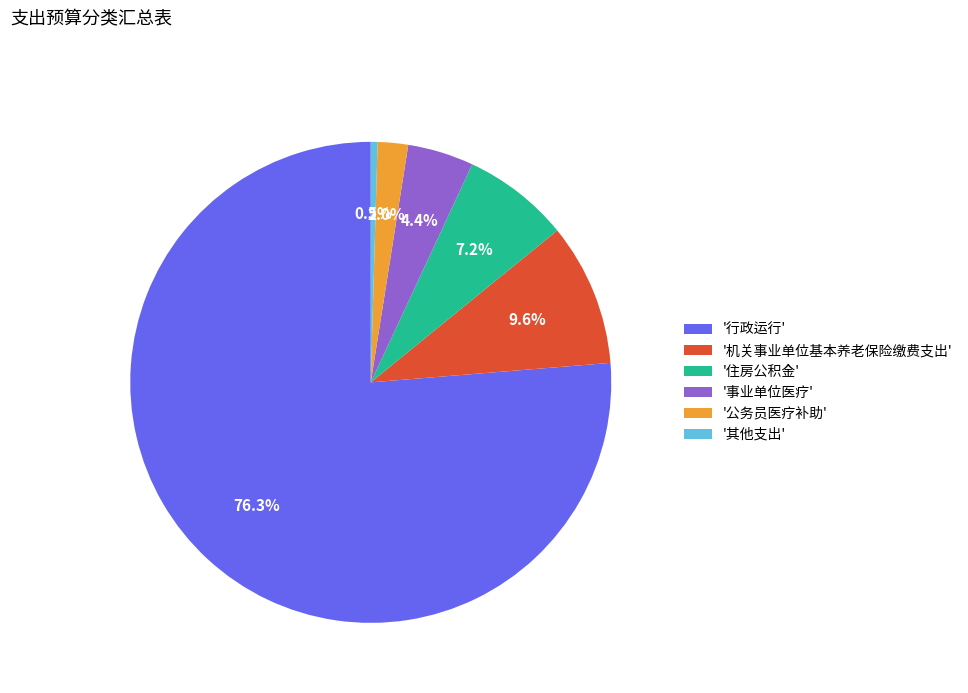

Rank the categories by value from lowest to highest.

'其他支出', '公务员医疗补助', '事业单位医疗', '住房公积金', '机关事业单位基本养老保险缴费支出', '行政运行'